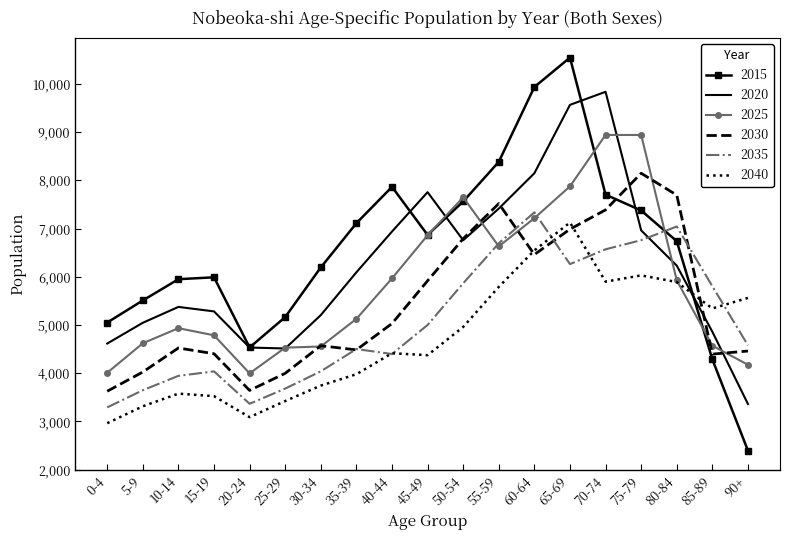

Which category has the lowest value in the 2020 series?

90+